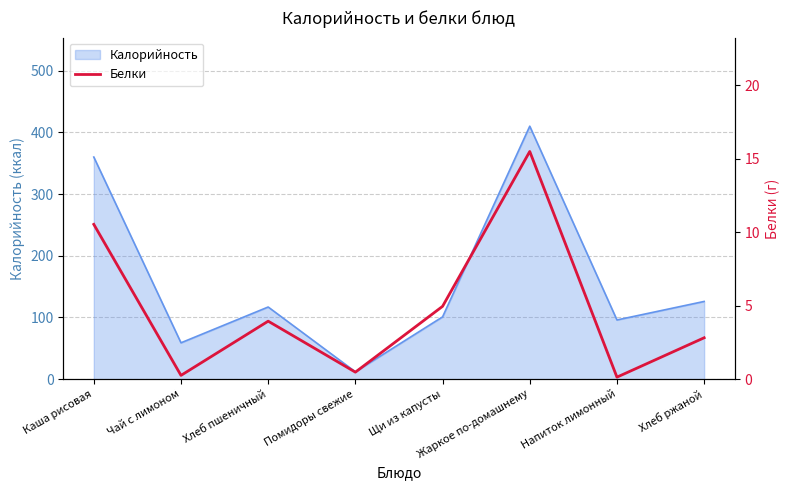

True or false: the data has more than 1 interior local peaks.

True